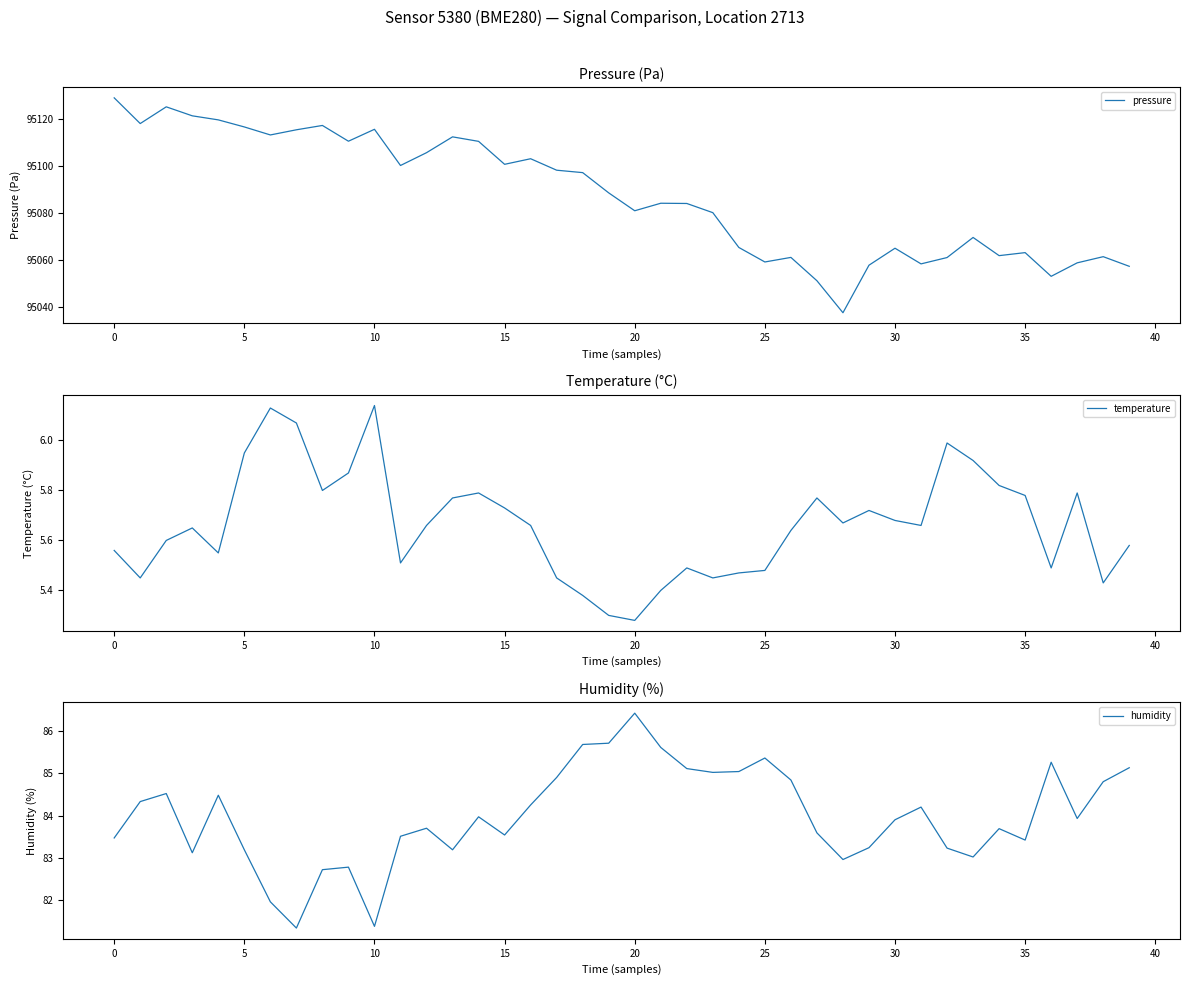

Is it true that humidity equals 50.2 at 33?

False